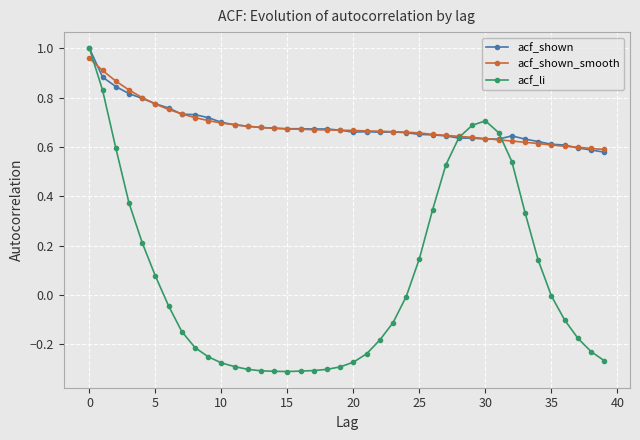

True or false: acf_shown has more than 0 interior local peaks.

True